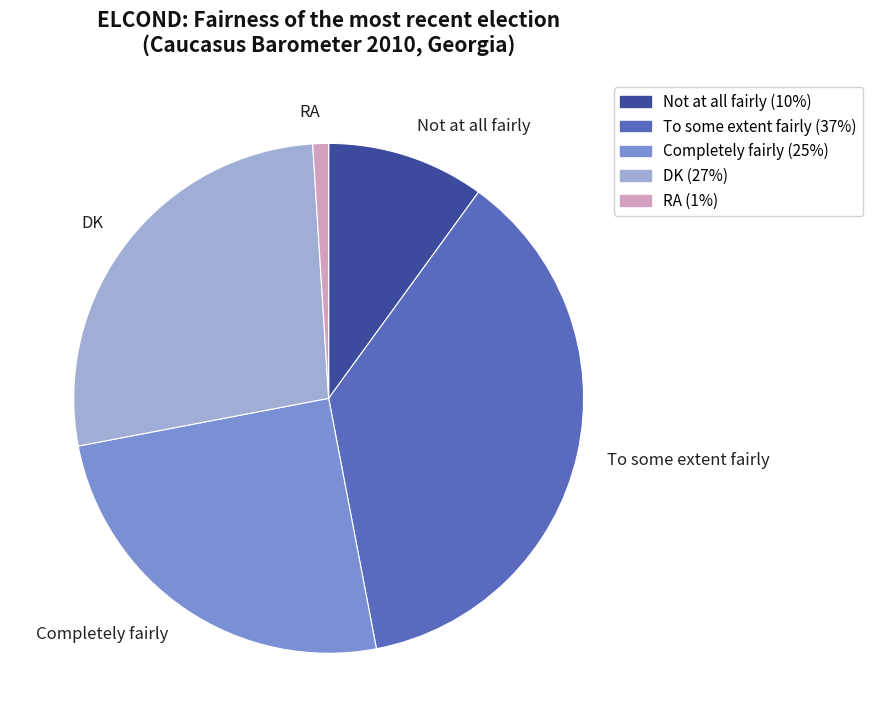

Which category has the smallest portion of the pie?

RA